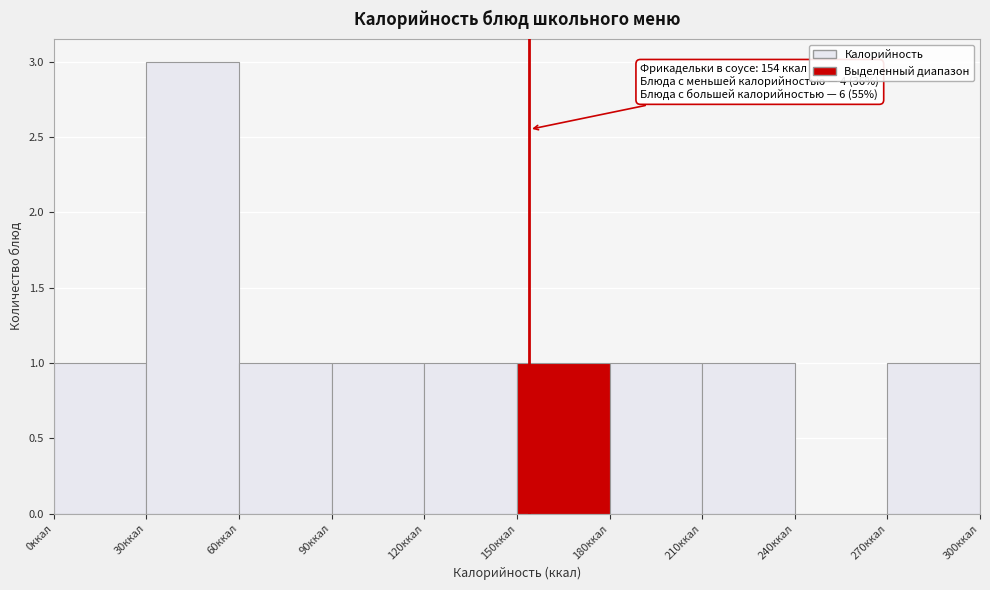

Which range on the x-axis has the tallest bar?

30 to 60